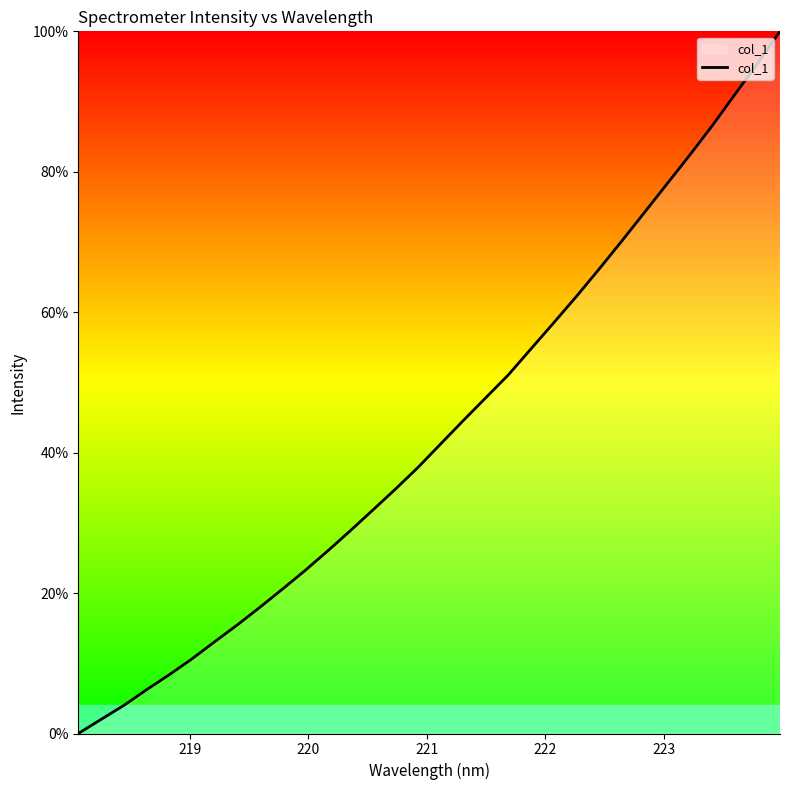

What is the difference between the maximum and minimum values?

100.0